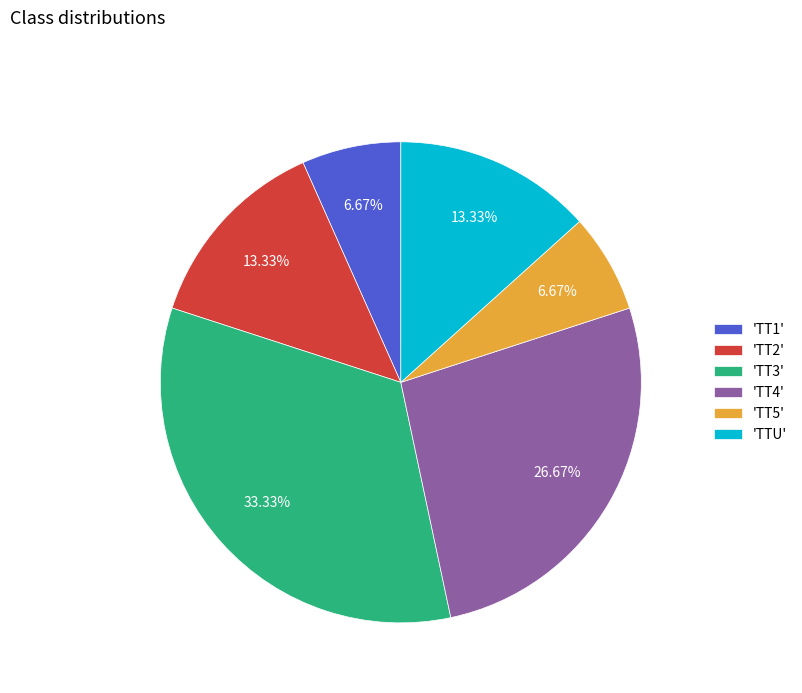

What is the ratio of the value at 'TT2' to the value at 'TT4'?

0.5